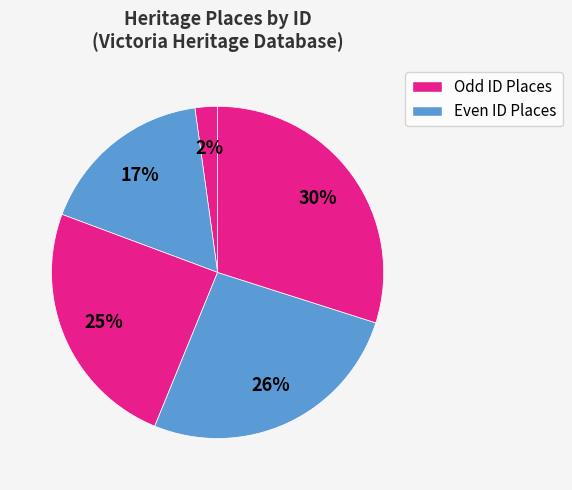

How many segments does this pie chart have?

5